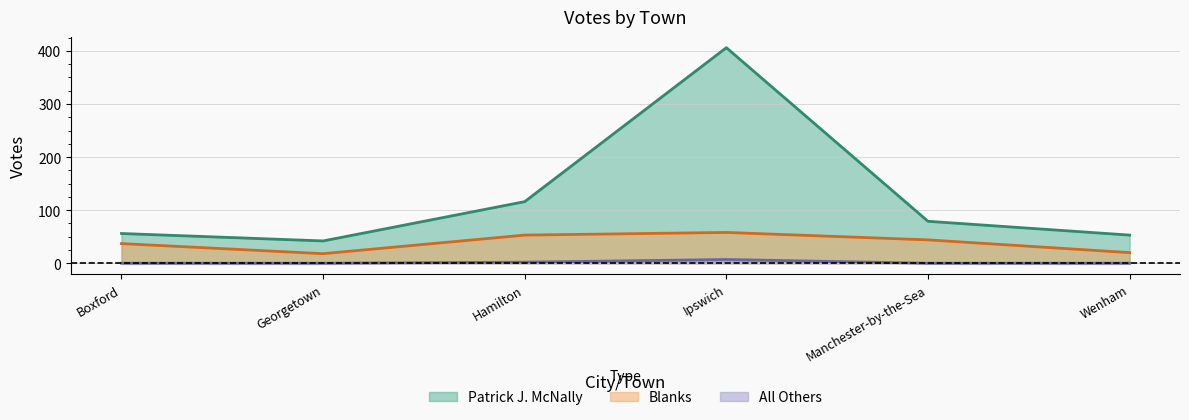

How many data points in All Others are above 0?

2